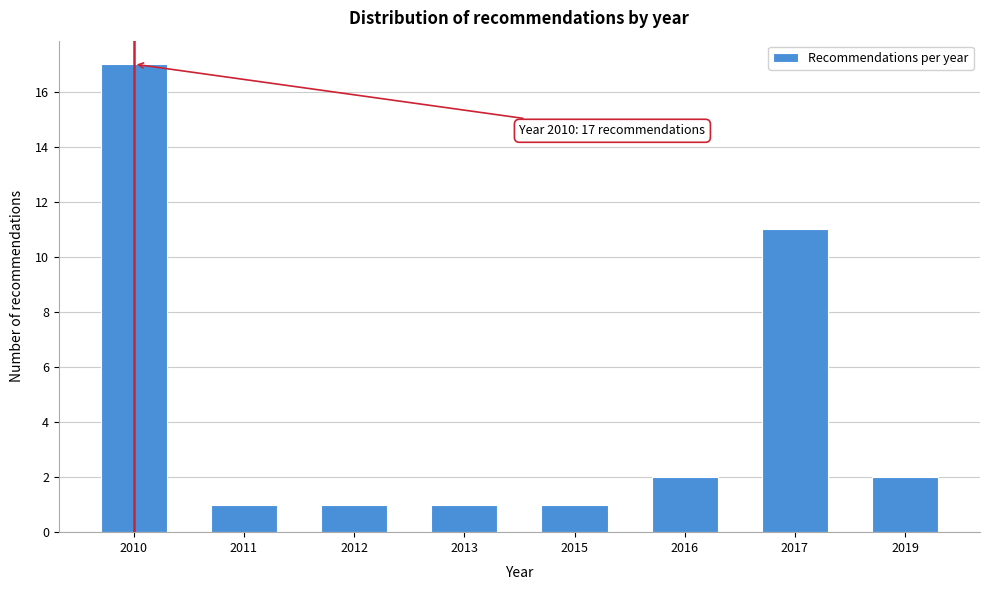

Reading left to right, what are all the values shown in this chart?

2010=17	2011=1	2012=1	2013=1	2015=1	2016=2	2017=11	2019=2